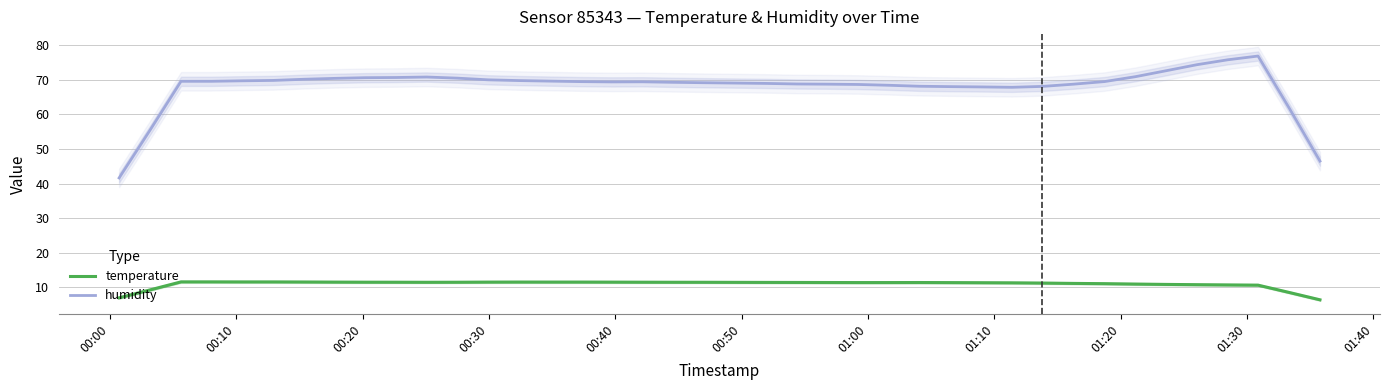

Reading left to right, list all the values displayed in this chart.

humidity: 41.6	55.6	69.6	69.6	69.7	69.9	70.2	70.5	70.6	70.7	70.8	70.5	70.0	69.8	69.7	69.5	69.4	69.5	69.3	69.2	69.1	69.0	68.8	68.8	68.7	68.5	68.2	68.1	68.0	67.9	68.1	68.8	69.5	70.9	72.7	74.4	75.8	76.9	61.8	46.5
temperature: 6.9	9.2	11.5	11.5	11.5	11.5	11.5	11.5	11.4	11.4	11.4	11.4	11.5	11.5	11.5	11.5	11.5	11.4	11.4	11.4	11.4	11.4	11.4	11.4	11.3	11.3	11.4	11.3	11.3	11.3	11.2	11.1	11.0	10.9	10.8	10.7	10.7	10.6	8.5	6.3